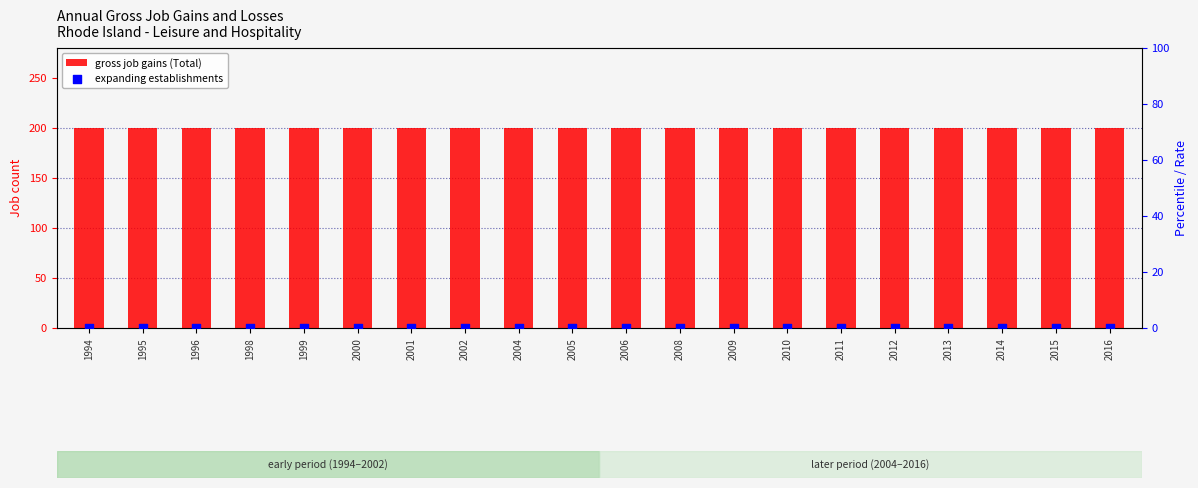

What is the total value across all series at 2016?

200